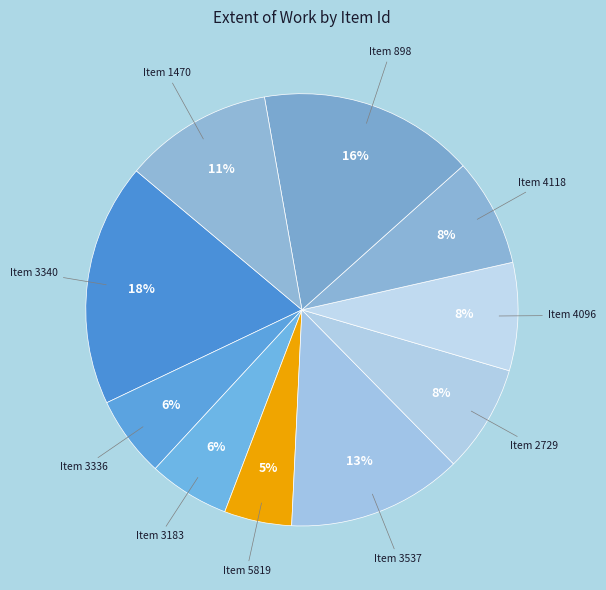

Is there any slice that represents more than half of the pie?

No